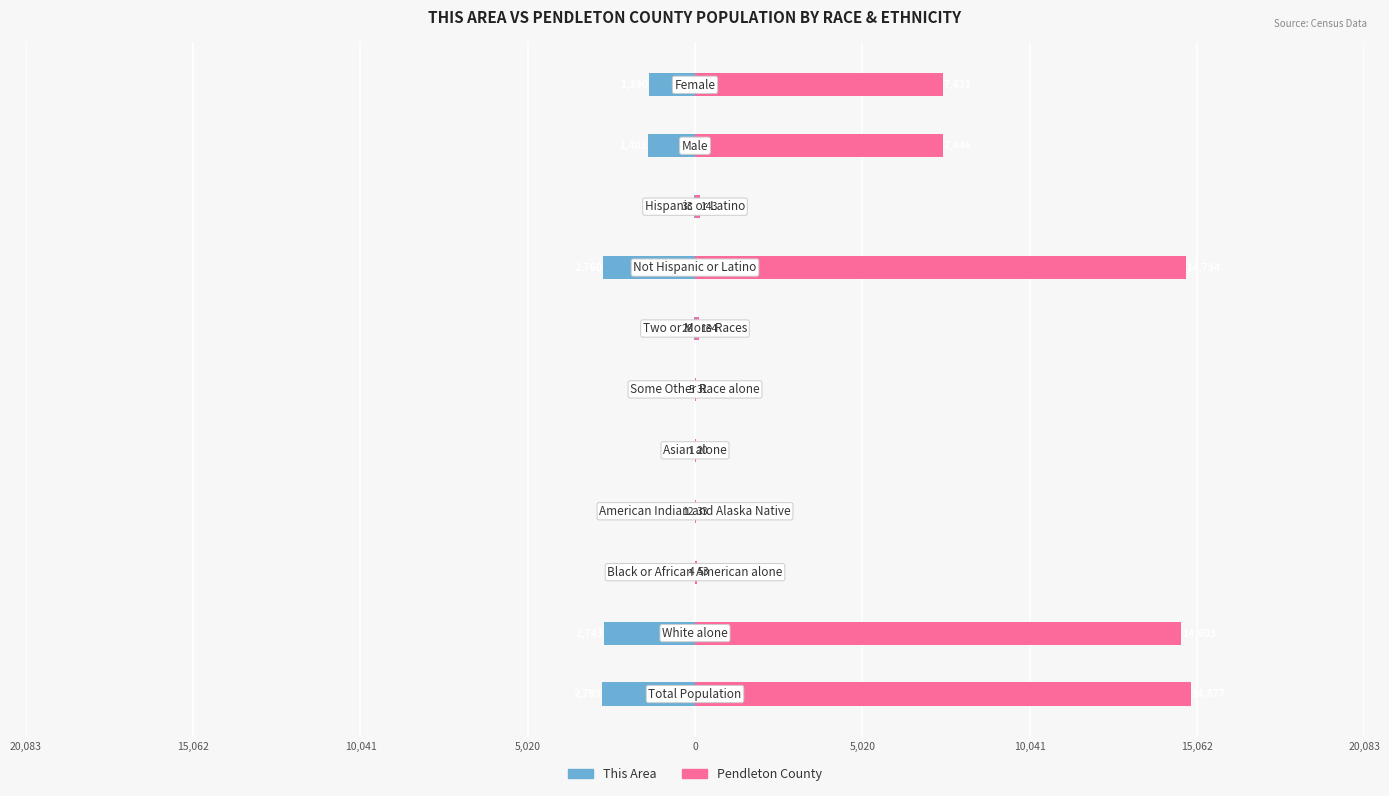

Rank the series by their average value, from lowest to highest.

This Area, Pendleton County